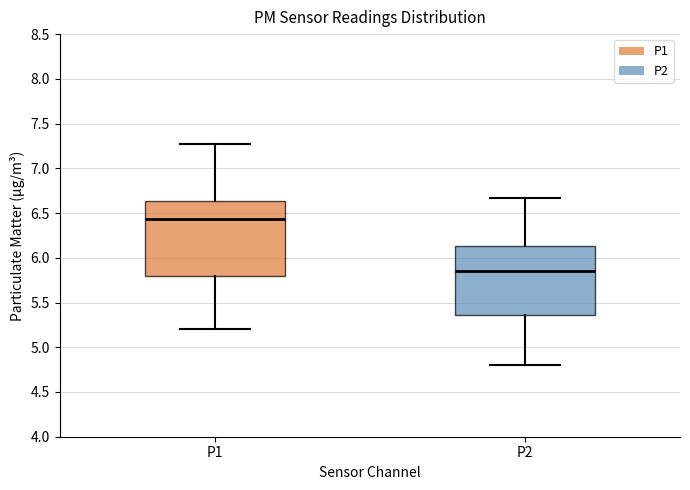

Reading left to right, transcribe this box plot: for each box, give where its median line is, the range the box spans, and where its two whiskers end, as read against the y-axis. The values are not printed on the chart, so give them approximately, as read against the axis.

P1: median 6.45, box 5.80 to 6.65, whiskers 5.20 to 7.25
P2: median 5.85, box 5.35 to 6.15, whiskers 4.80 to 6.65